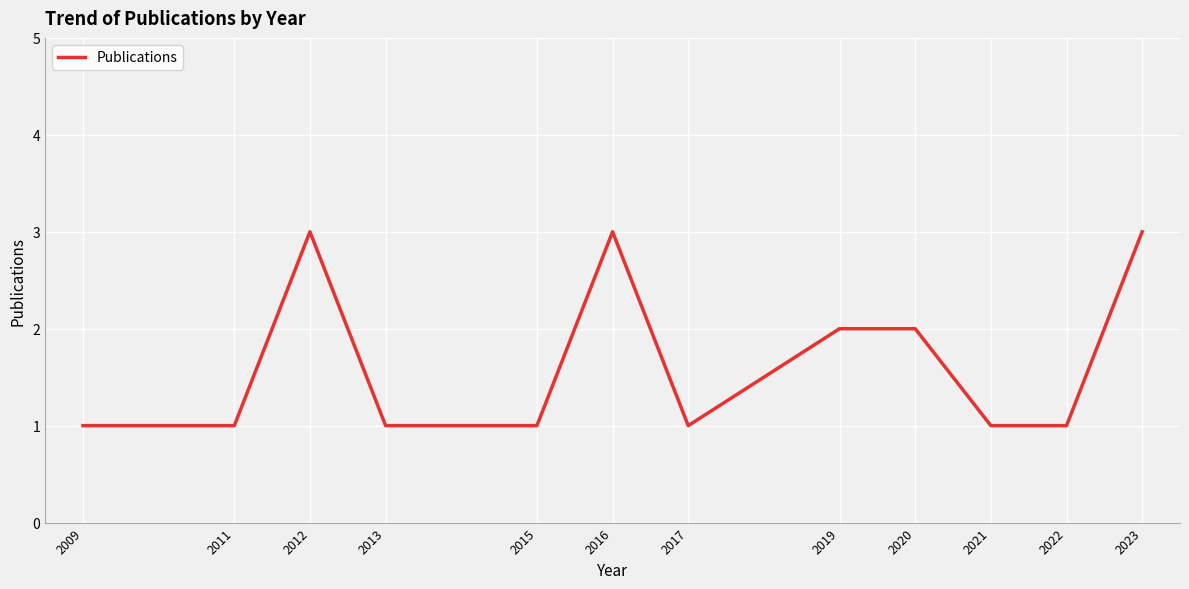

At which category does the data reach its first local peak?

2012